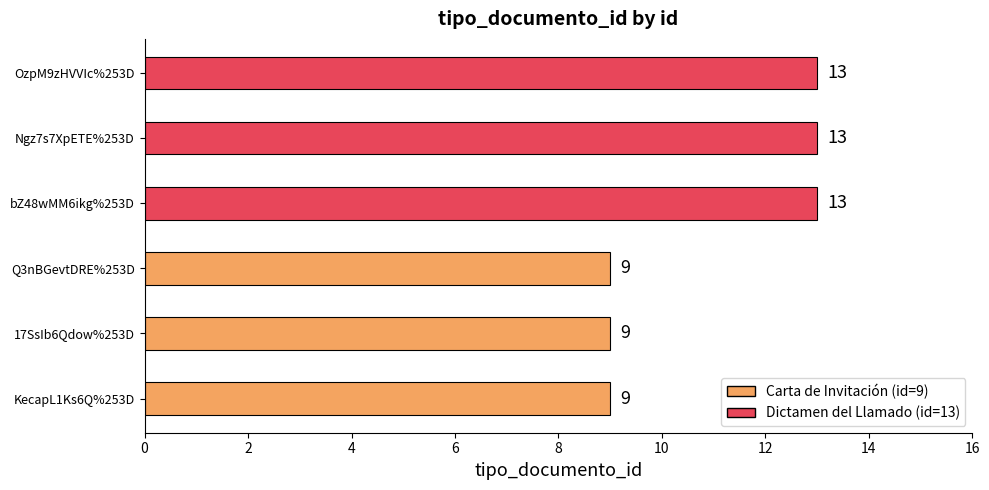

Reading bottom to top, what are all the values shown in this chart?

KecapL1Ks6Q%253D=9	17SsIb6Qdow%253D=9	Q3nBGevtDRE%253D=9	bZ48wMM6ikg%253D=13	Ngz7s7XpETE%253D=13	OzpM9zHVVIc%253D=13